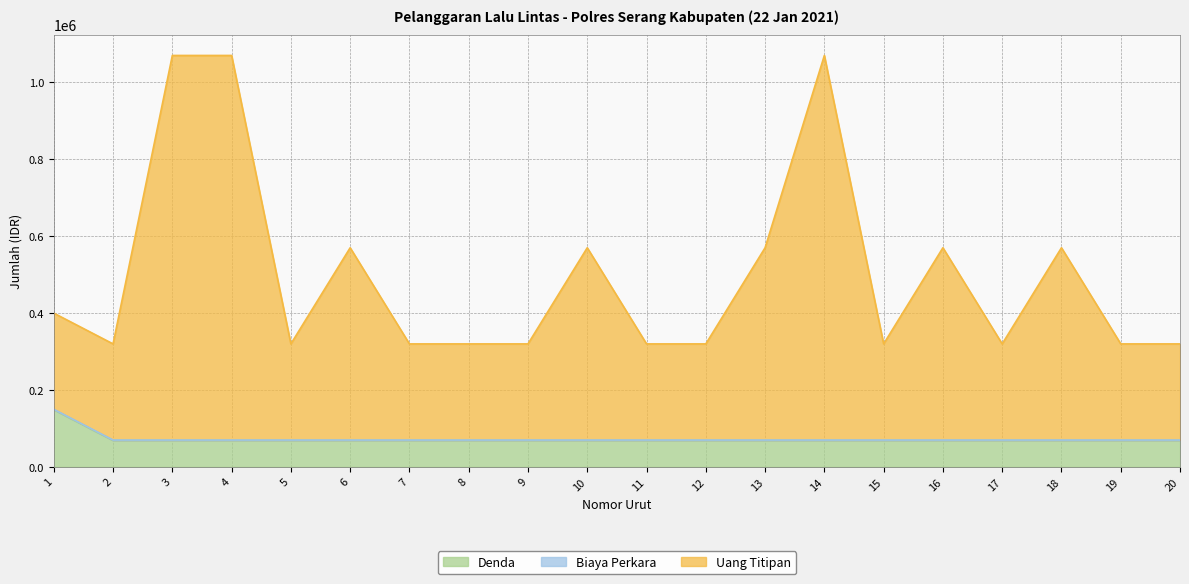

Is it true that Denda equals 38915 at 5?

False